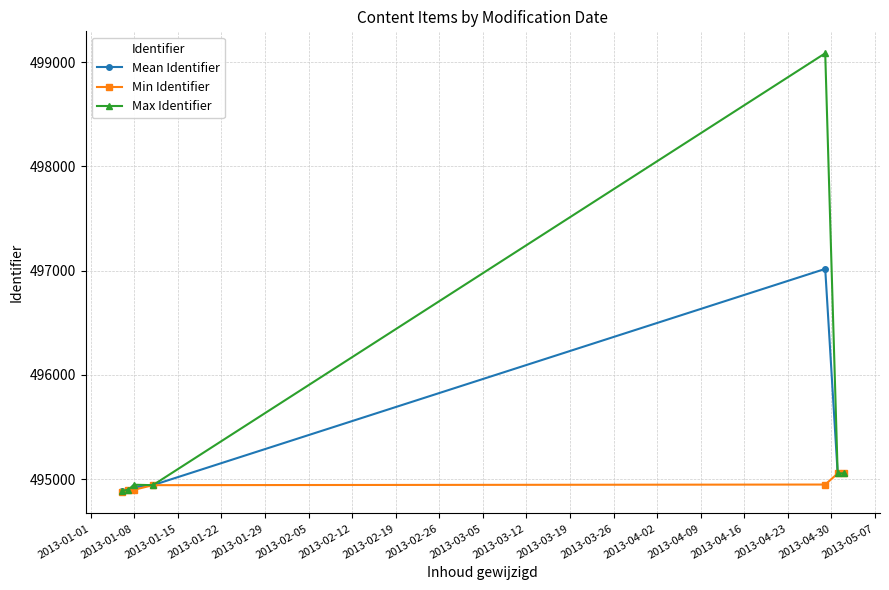

Which series has the largest total across all categories?

Max Identifier